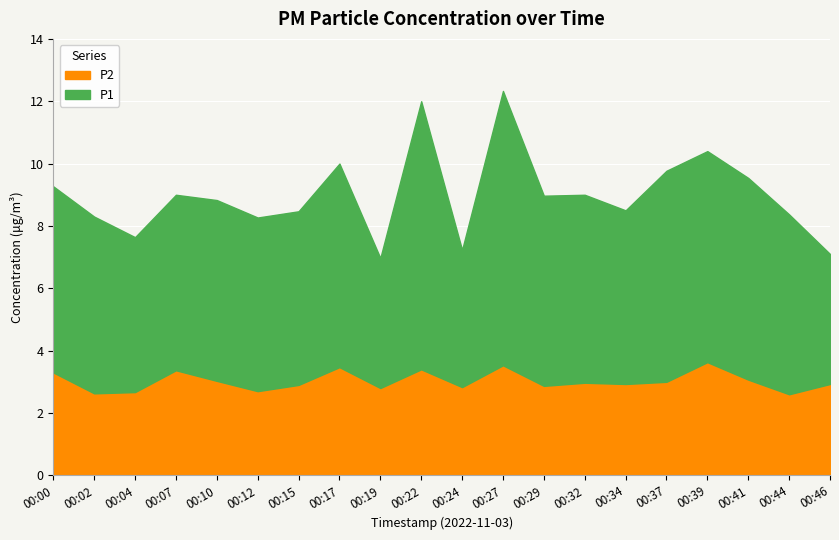

True or false: P2 and P1 intersect in this chart.

False